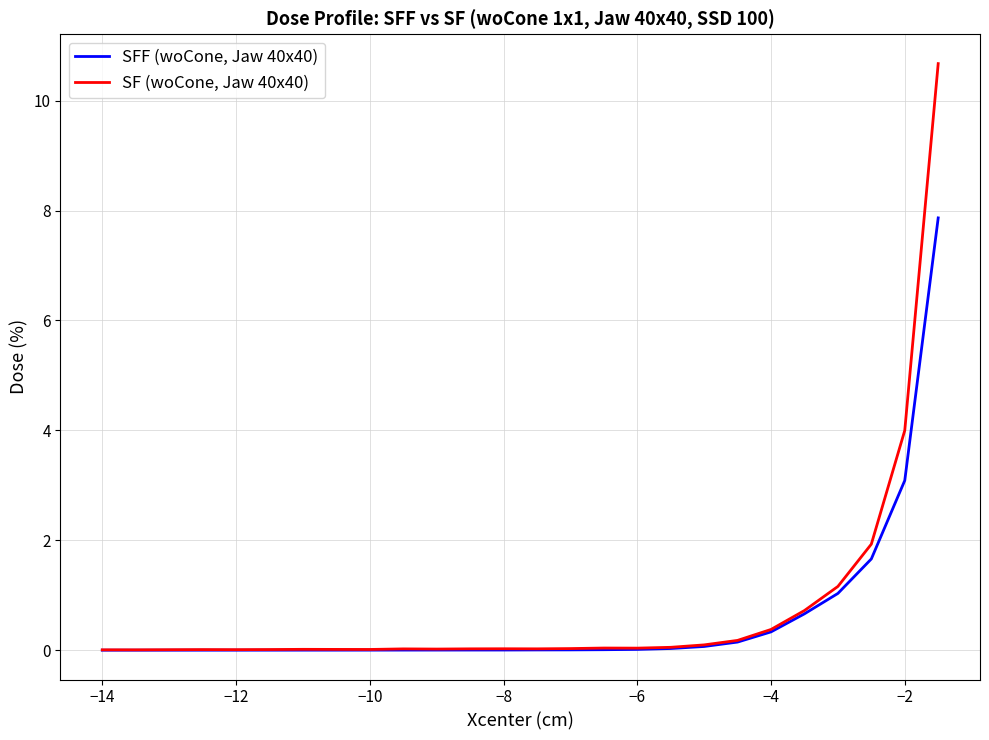

What is the highest value of the SF (woCone, Jaw 40x40) series?

10.7